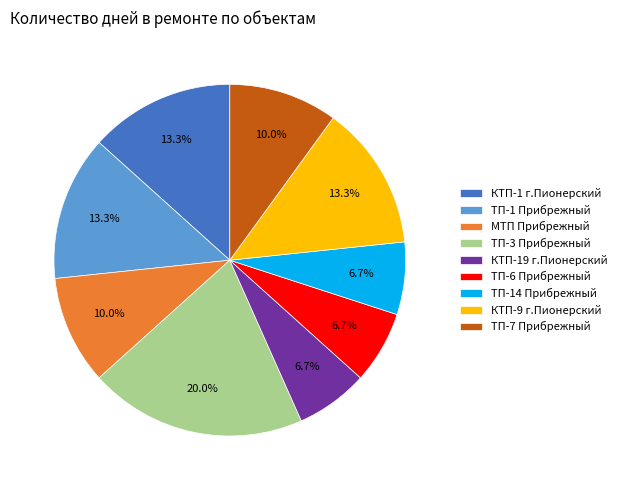

Is the sum of КТП-19 г.Пионерский and КТП-1 г.Пионерский greater than half?

No